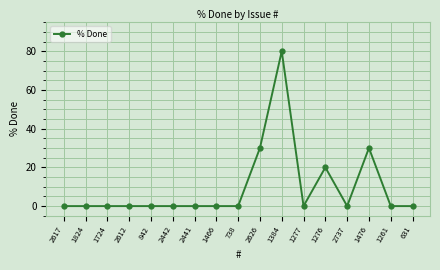

The chart shows a value of 0 at 842. True or false?

True